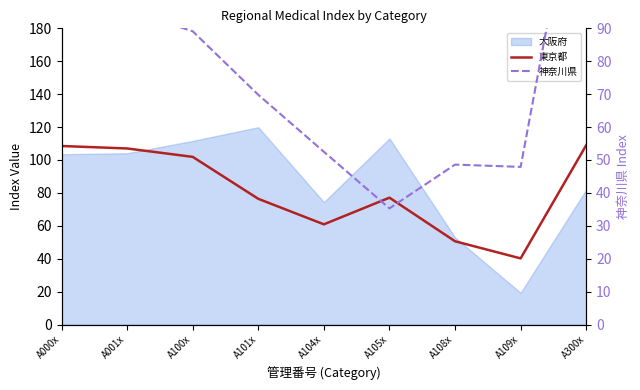

Where is the first local maximum for 東京都?

A105x